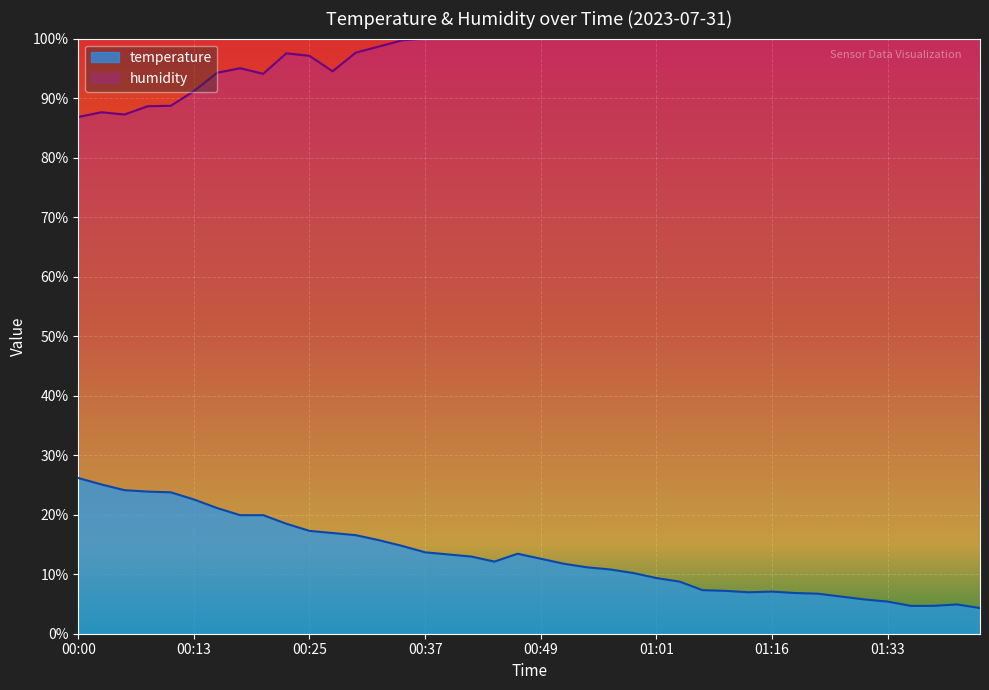

In humidity, how many points are higher than both neighbors (excluding endpoints)?

3